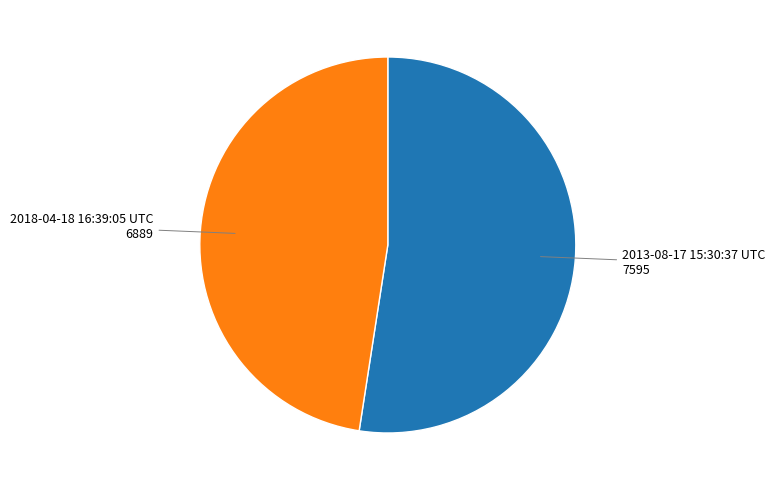

Does any single category account for the majority?

Yes